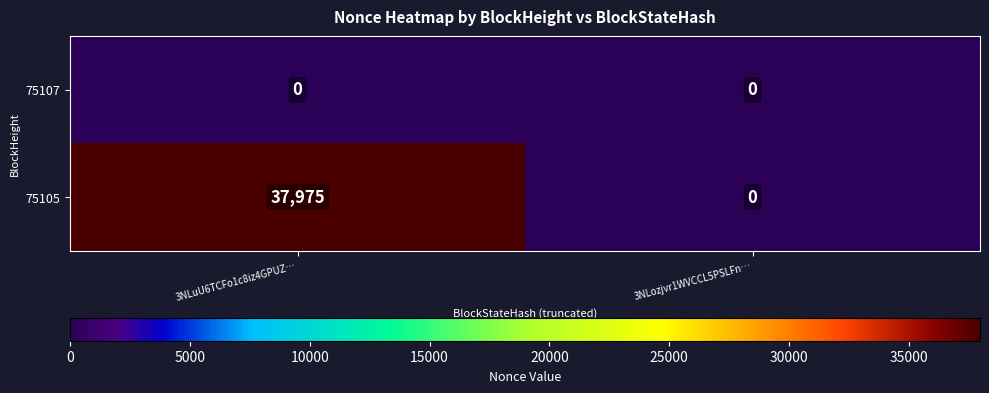

What is the maximum value shown in the chart?

37975